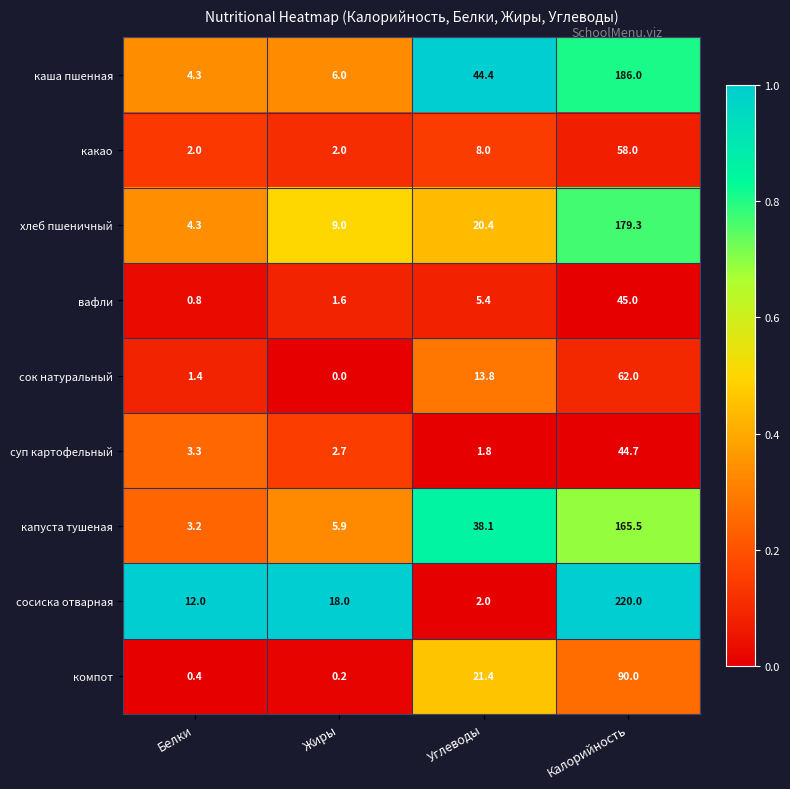

True or false: суп картофельный has a value of 2.7 at Жиры.

True